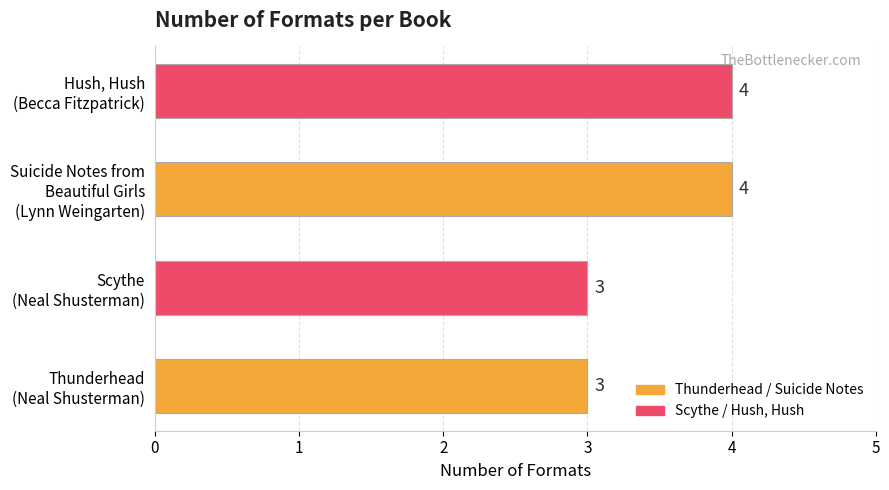

How many values are between 3 and 4?

4